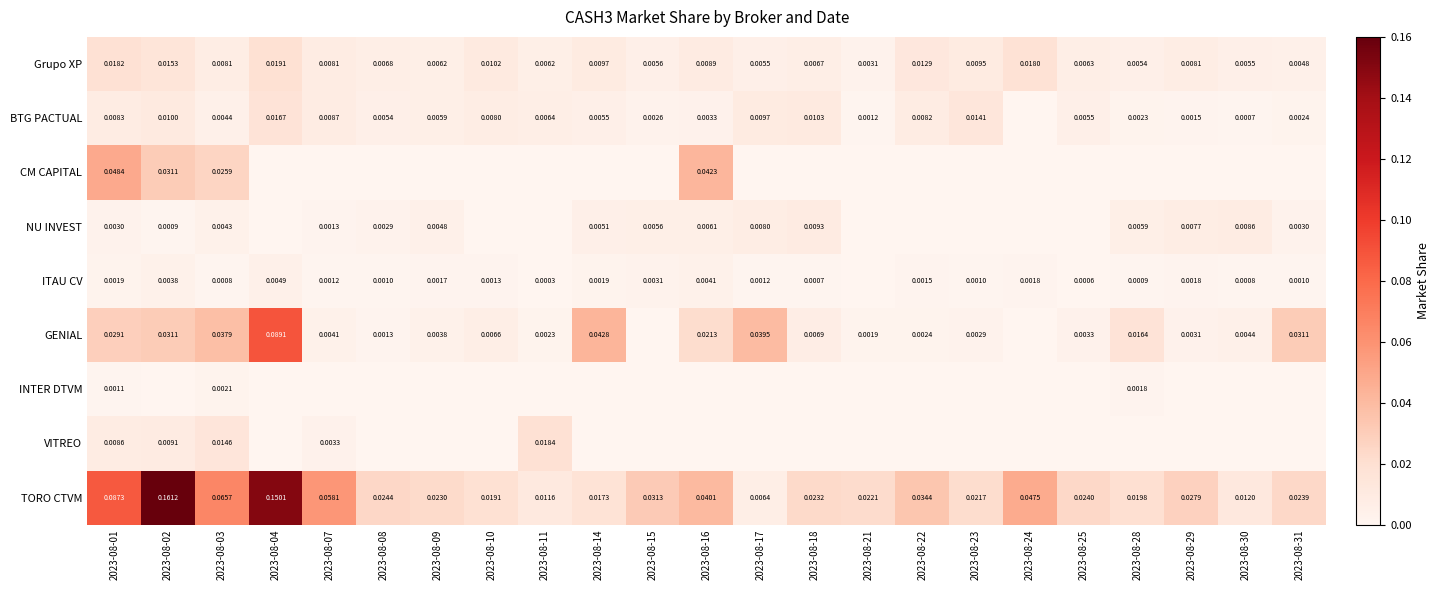

Is the value of INTER DTVM at 2023-08-28 greater than the value of NU INVEST at 2023-08-31?

No